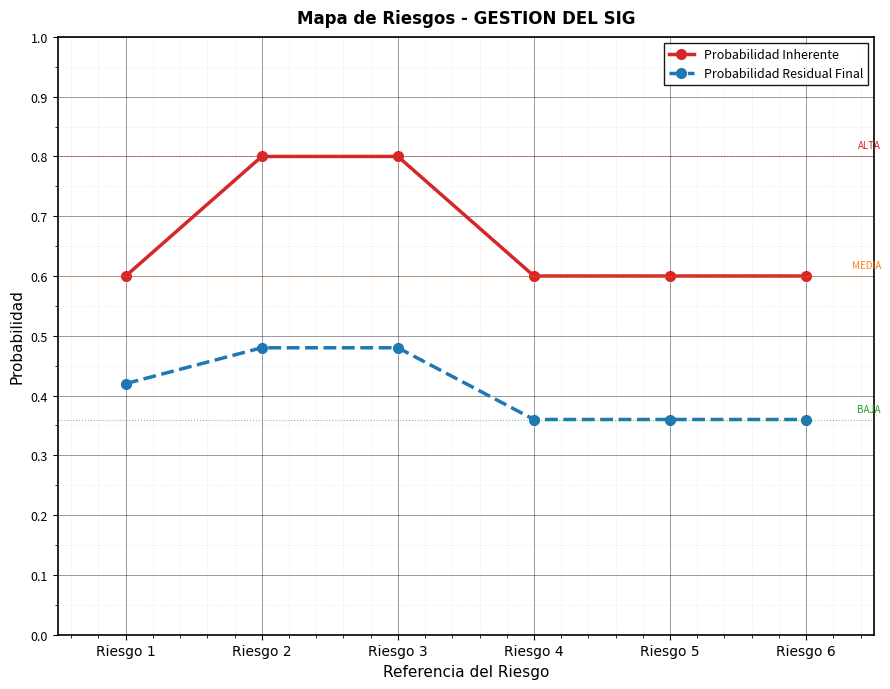

The value of Probabilidad Residual Final at Riesgo 4 is 0.2. True or false?

False